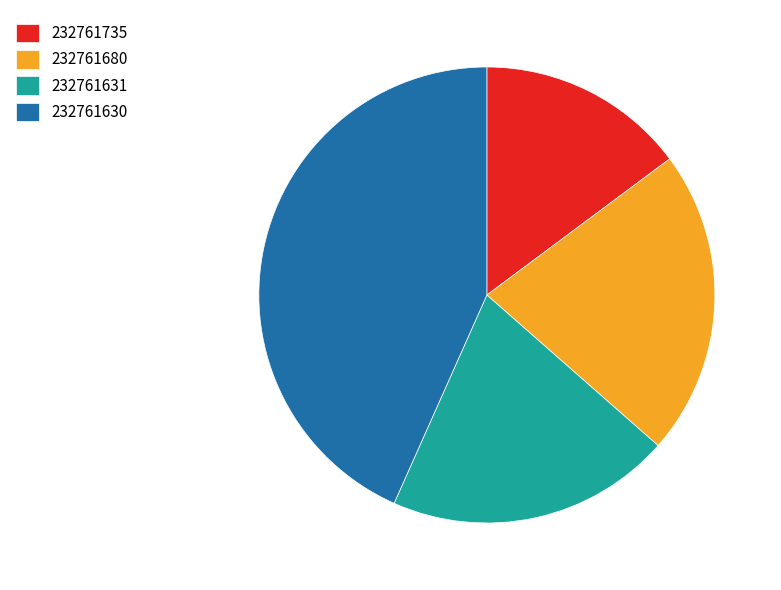

Is it true that 232761630 is 43% of the pie?

True